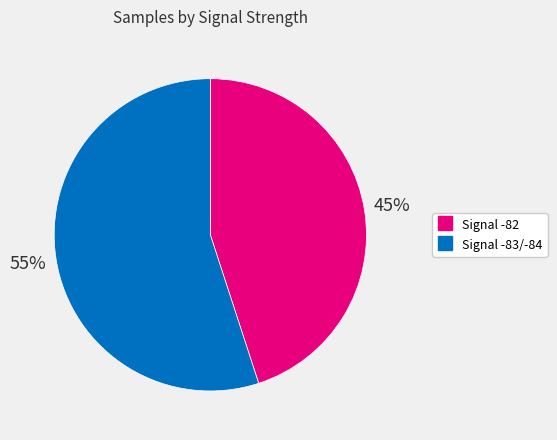

Does any single category account for the majority?

Yes